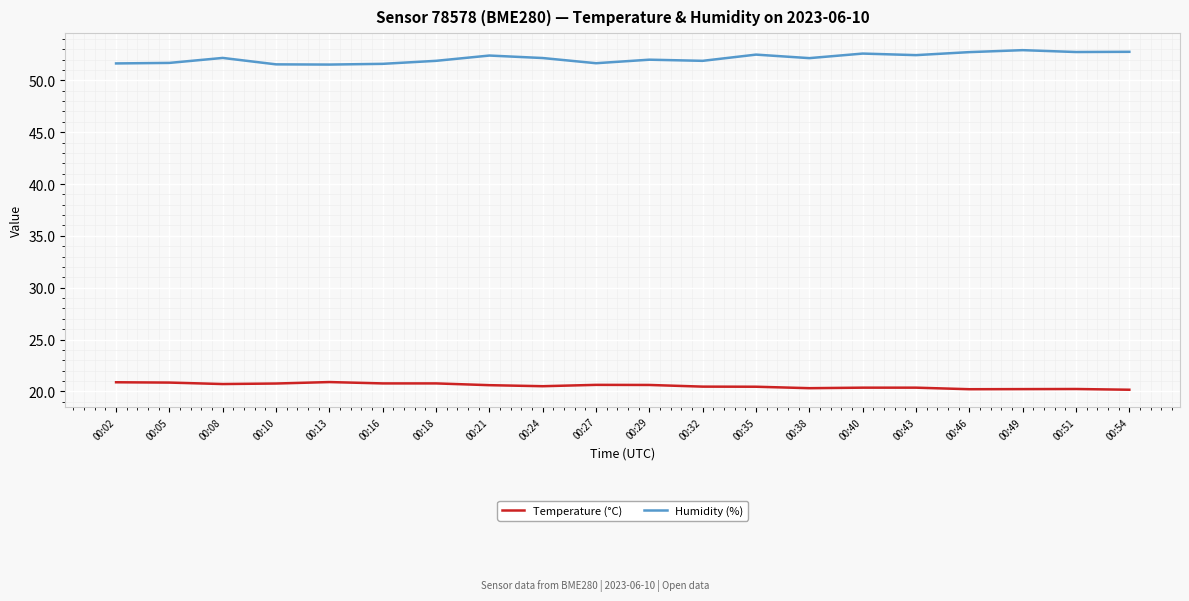

How many lines are shown in the chart?

2